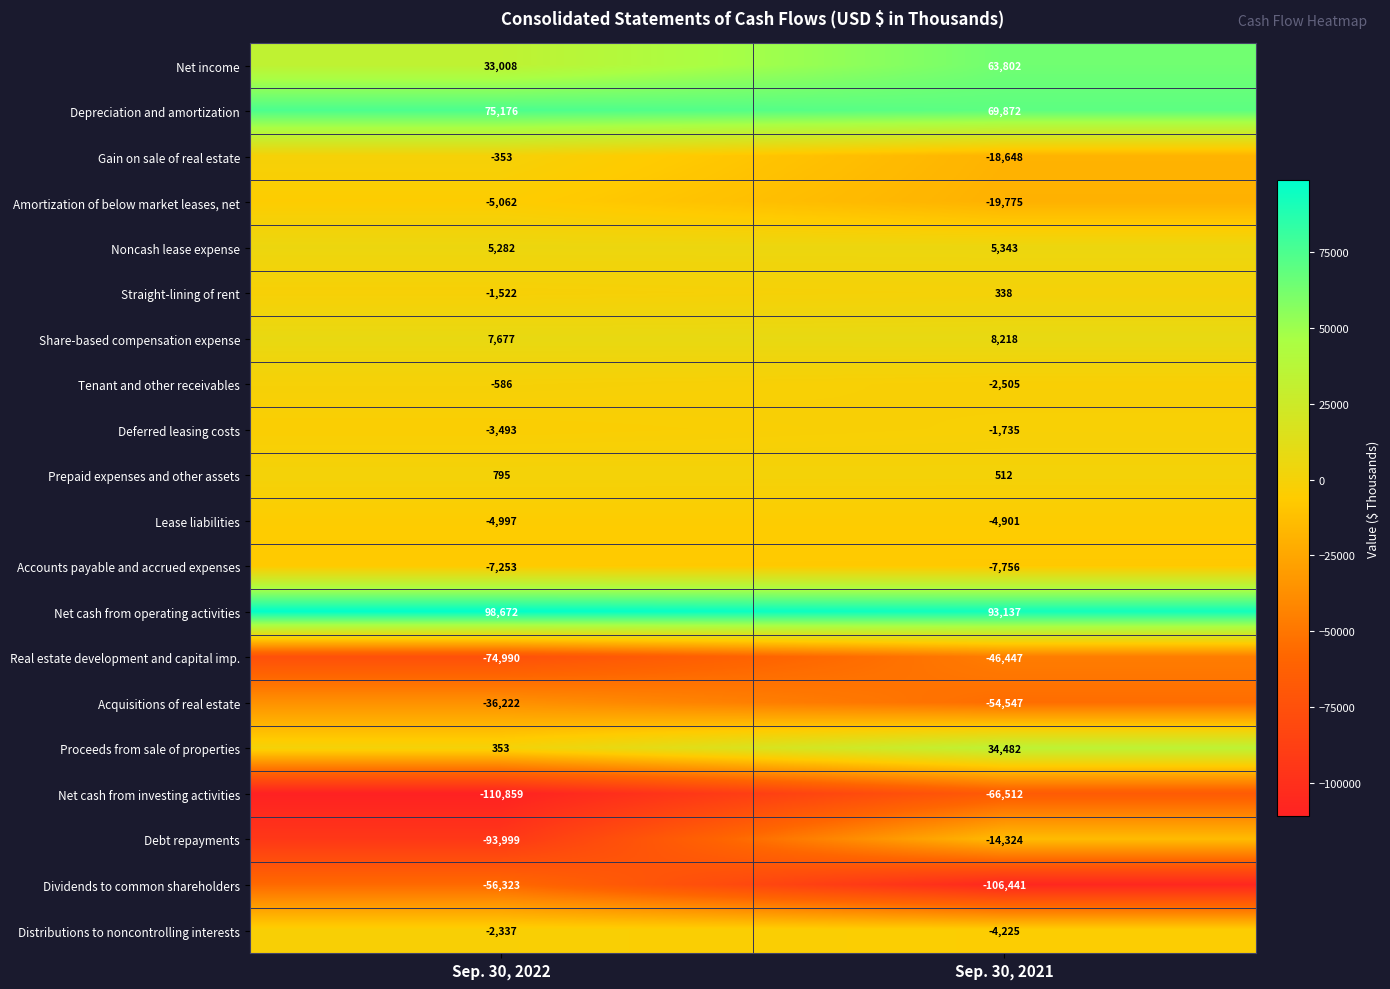

What is the difference between the Distributions to noncontrolling interests values at Sep. 30, 2021 and Sep. 30, 2022?

1888